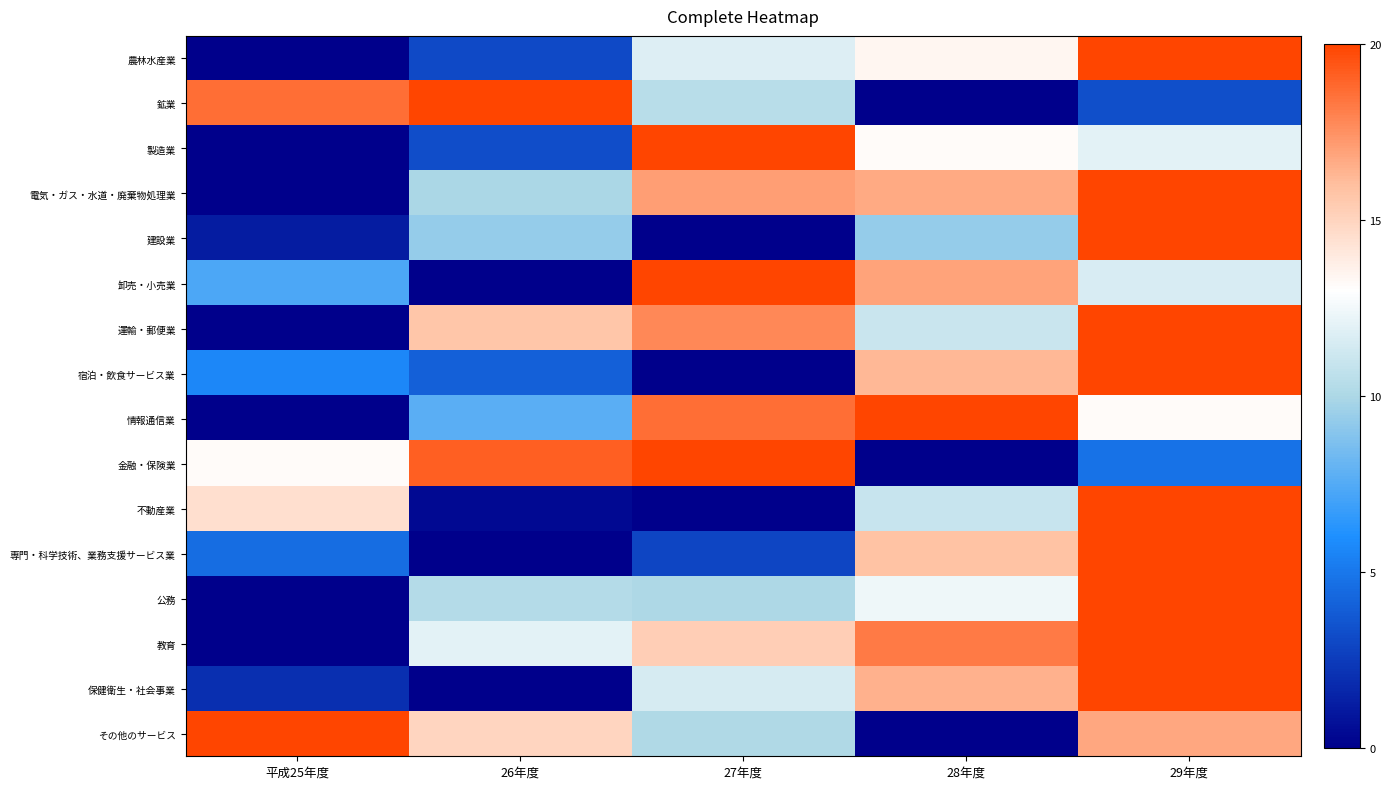

Which has a higher value, 26年度 or 29年度?

29年度